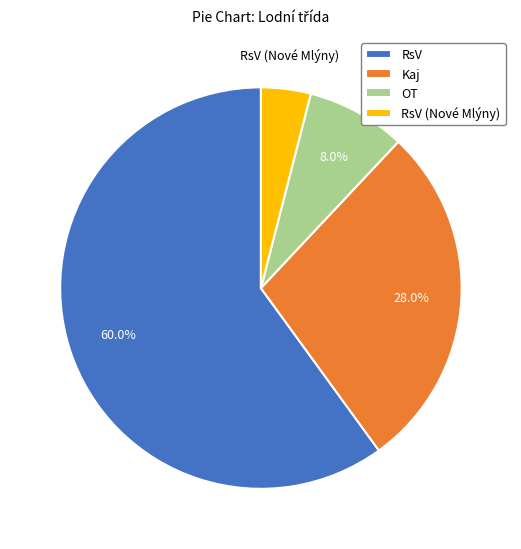

What percentage is the RsV slice, to the nearest percent?

60%